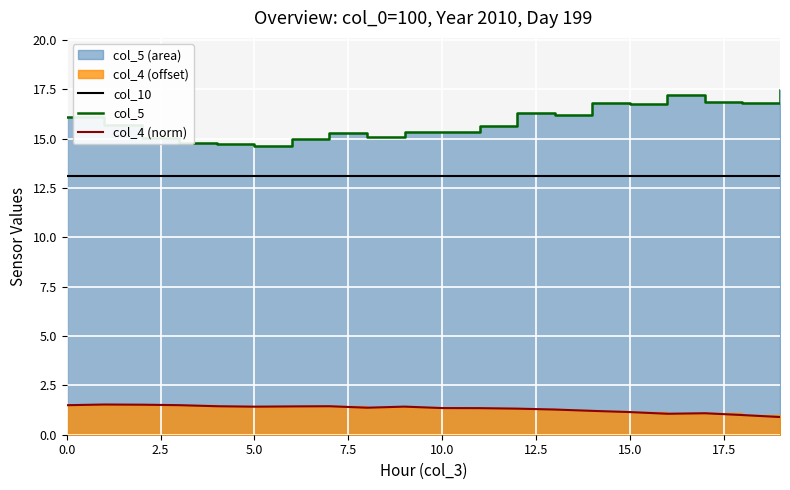

The value of col_10 at 0.0 is 5.1. True or false?

False